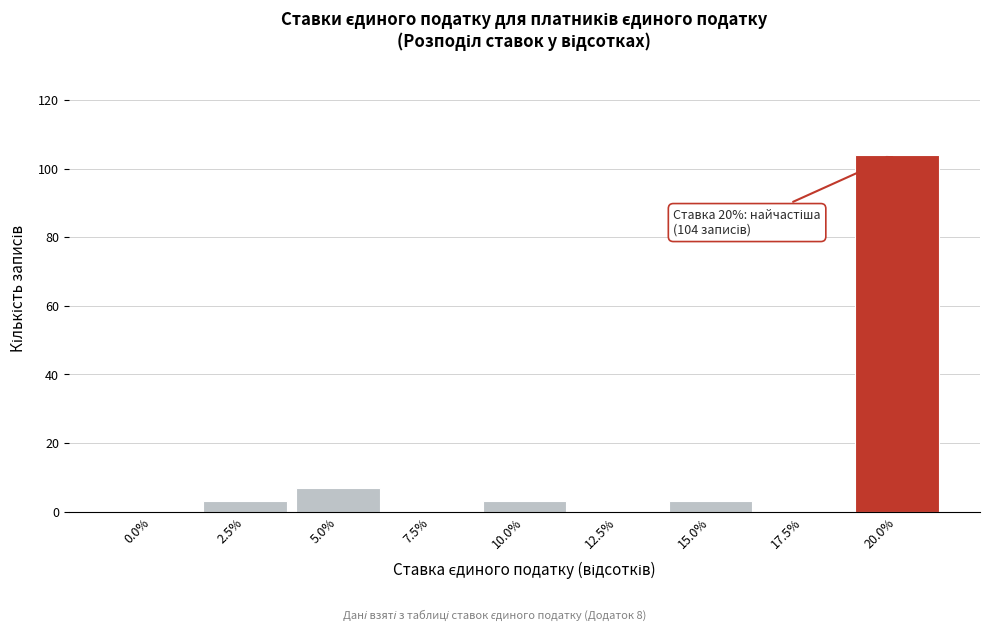

Reading left to right, extract all data points from this chart.

0.0%=0	2.5%=3	5.0%=7	7.5%=0	10.0%=3	12.5%=0	15.0%=3	17.5%=0	20.0%=104